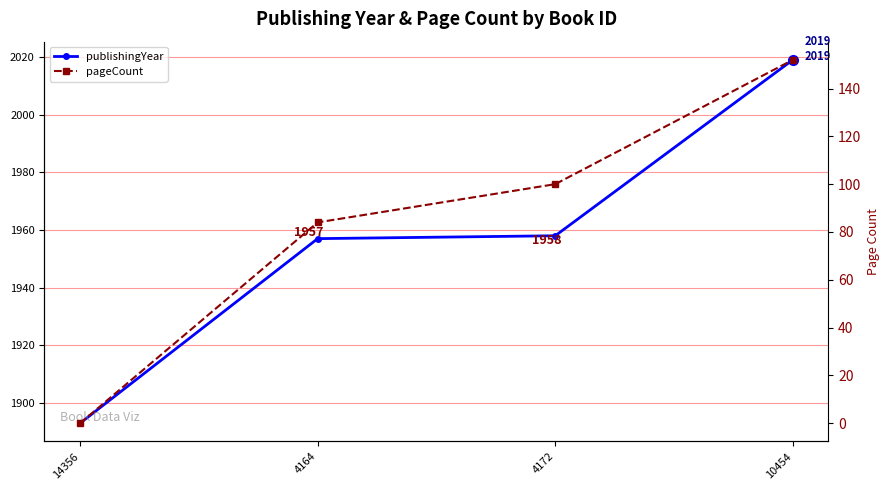

The value of pageCount at 4172 is 136. True or false?

False